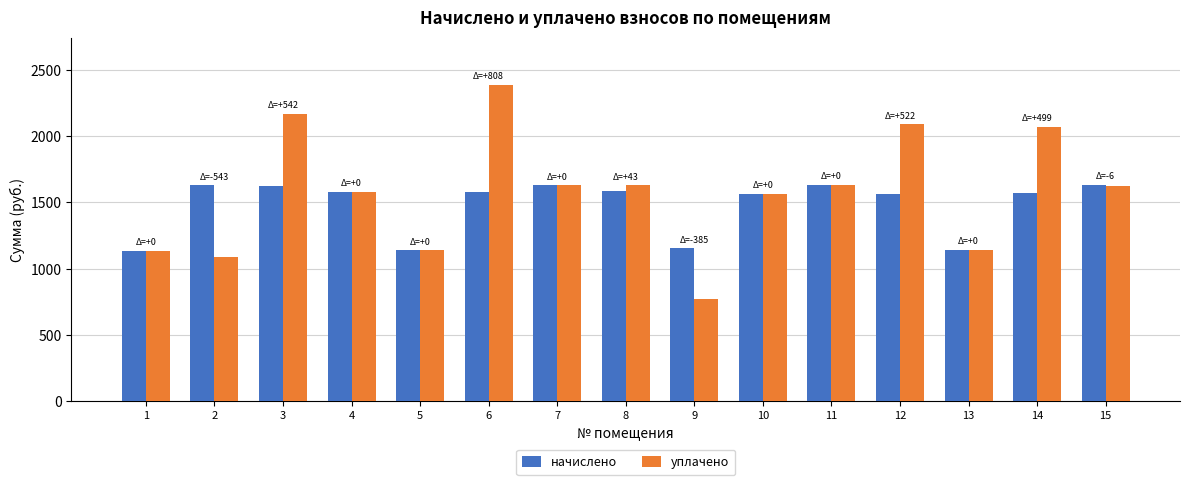

Is it true that уплачено equals 1373.6 at 3?

False